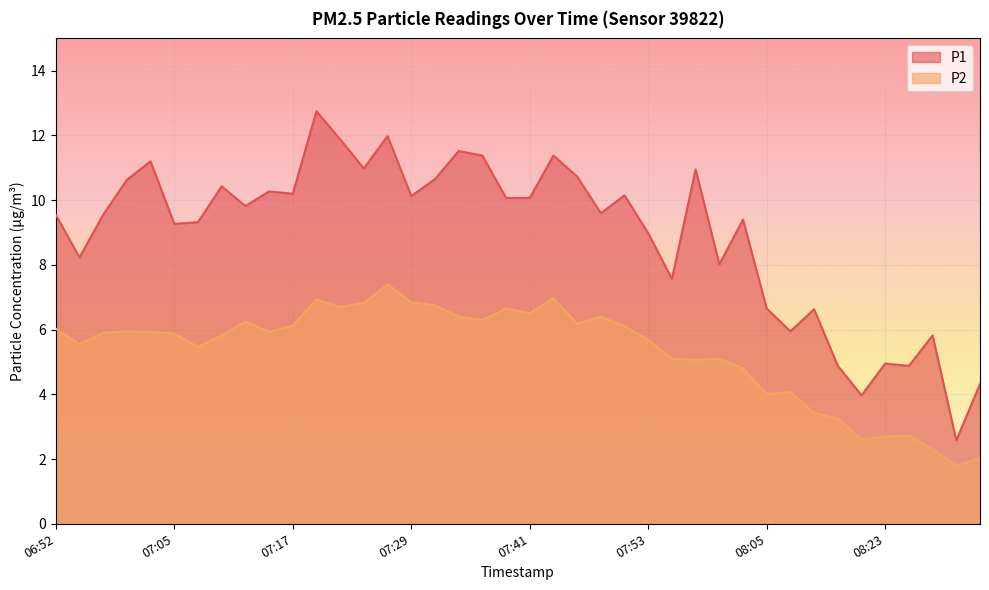

What is the difference between the maximum and minimum values in the P2 series?

5.6